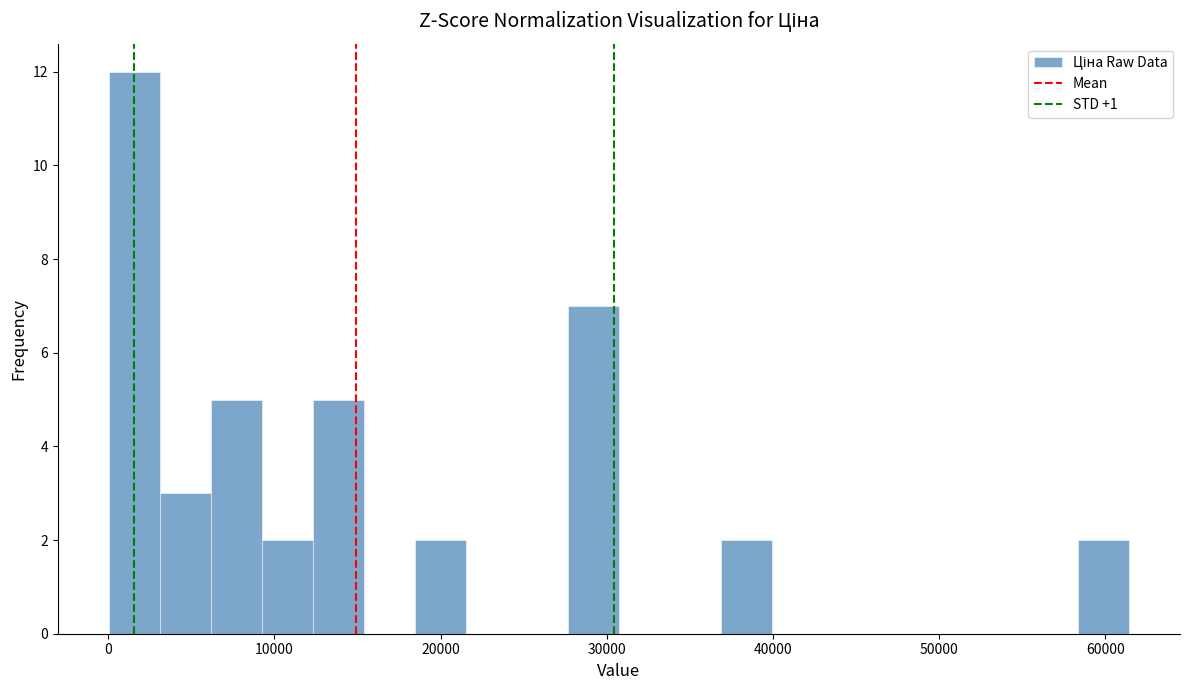

Read against the x-axis, roughly where is the centre of the tallest bar?

2000